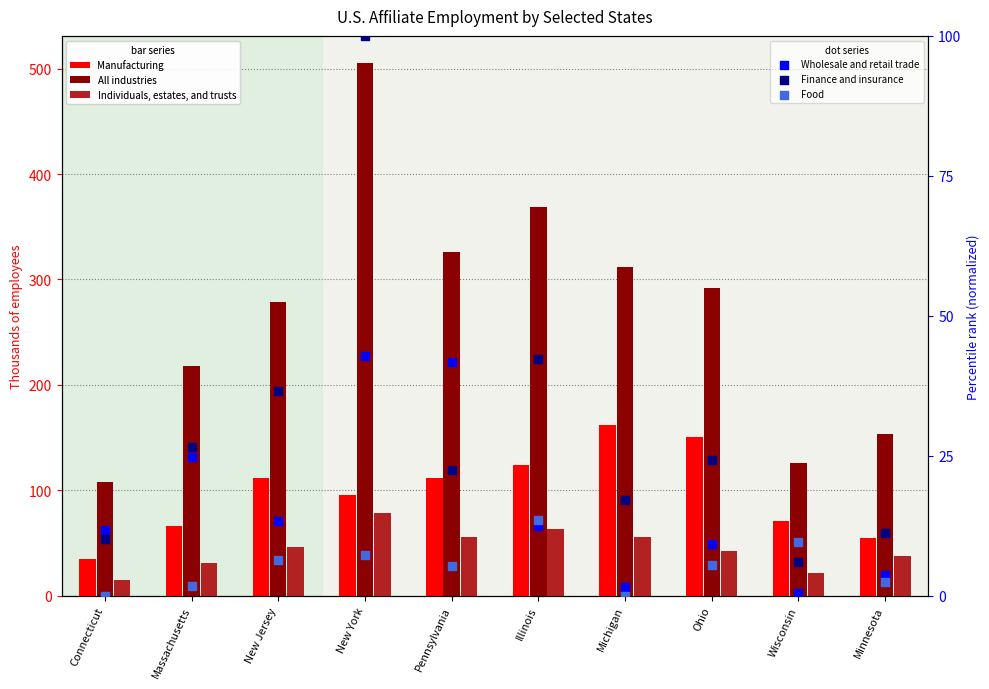

Is the value of Individuals, estates, and trusts at Connecticut greater than the value of Finance and insurance at Illinois?

No